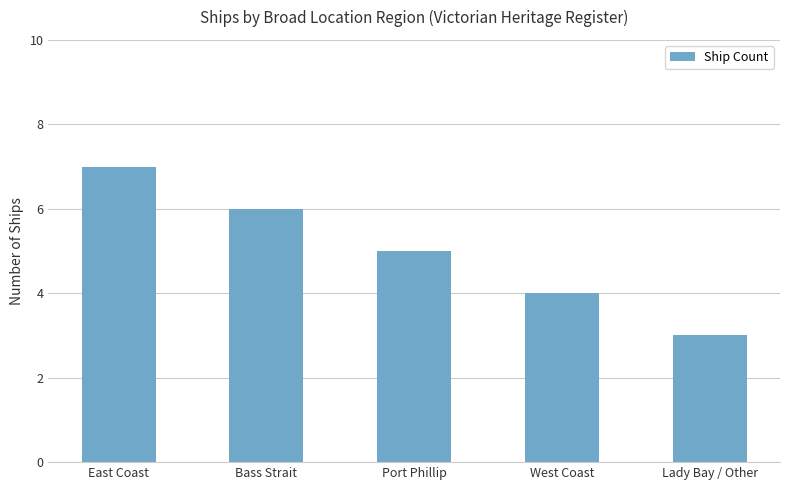

What position from the left is Bass Strait?

2